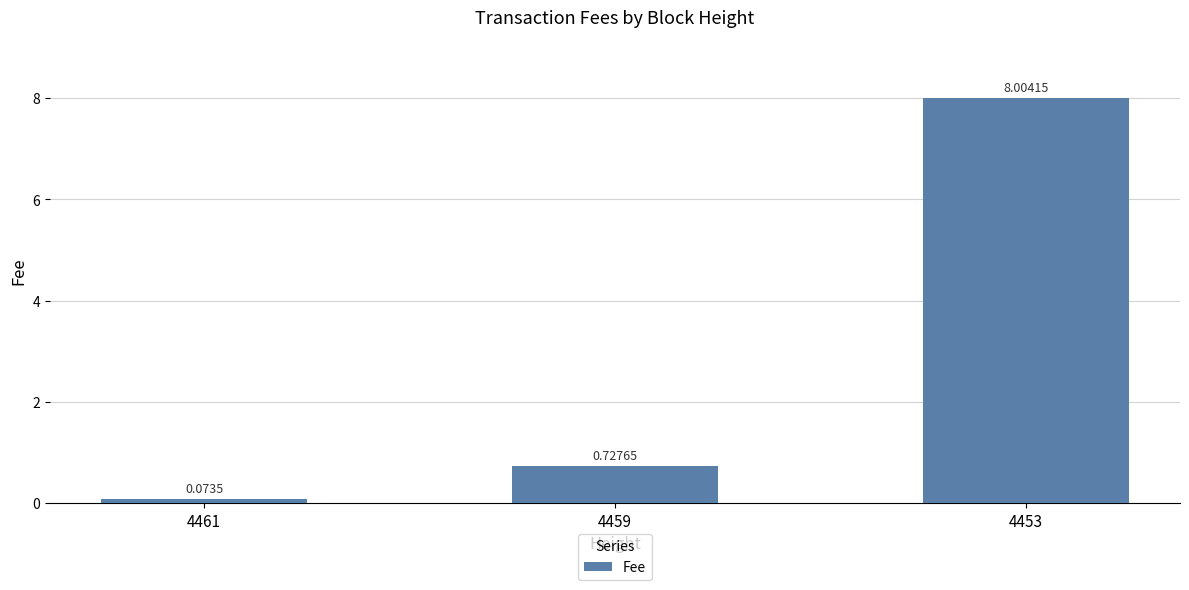

Which has a higher value, 4453 or 4459?

4453